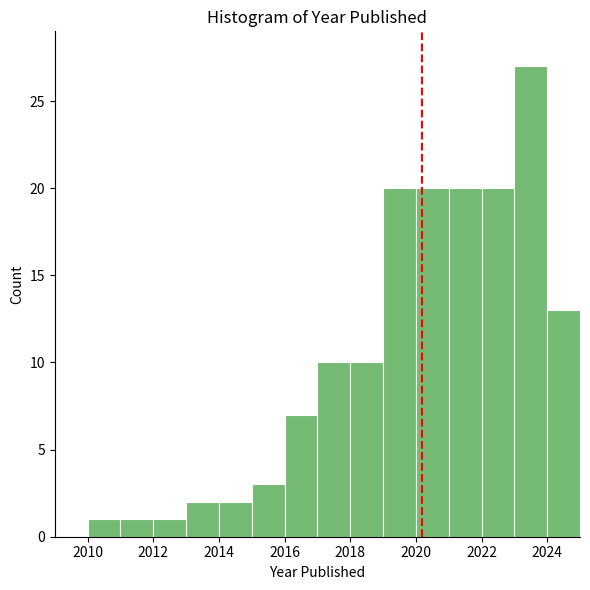

How tall is the bar that spans 2022 to 2023 on the x-axis? The values are not printed on the chart, so give them approximately, as read against the axis.

20